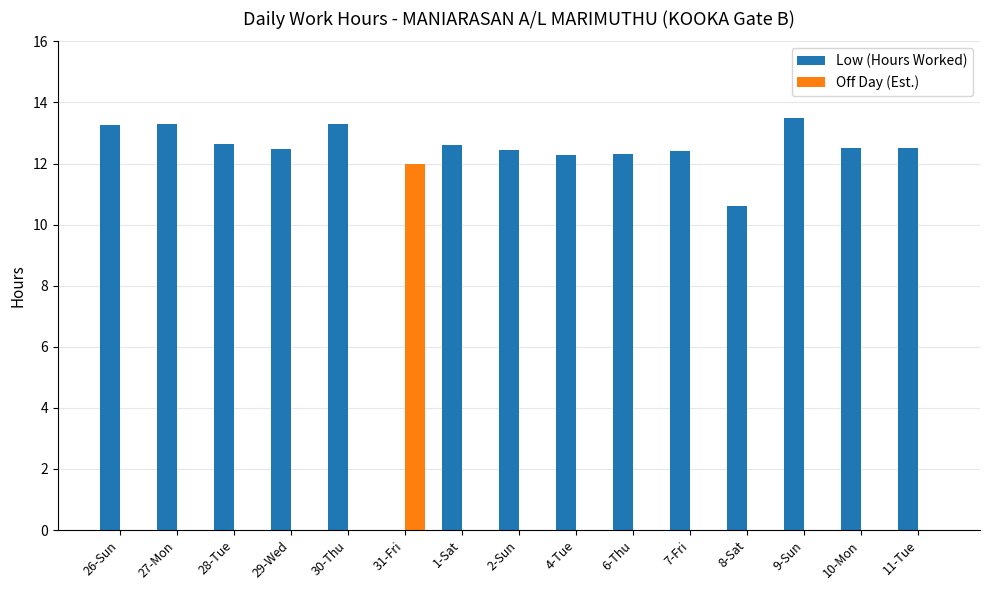

How many groups of bars are there?

15